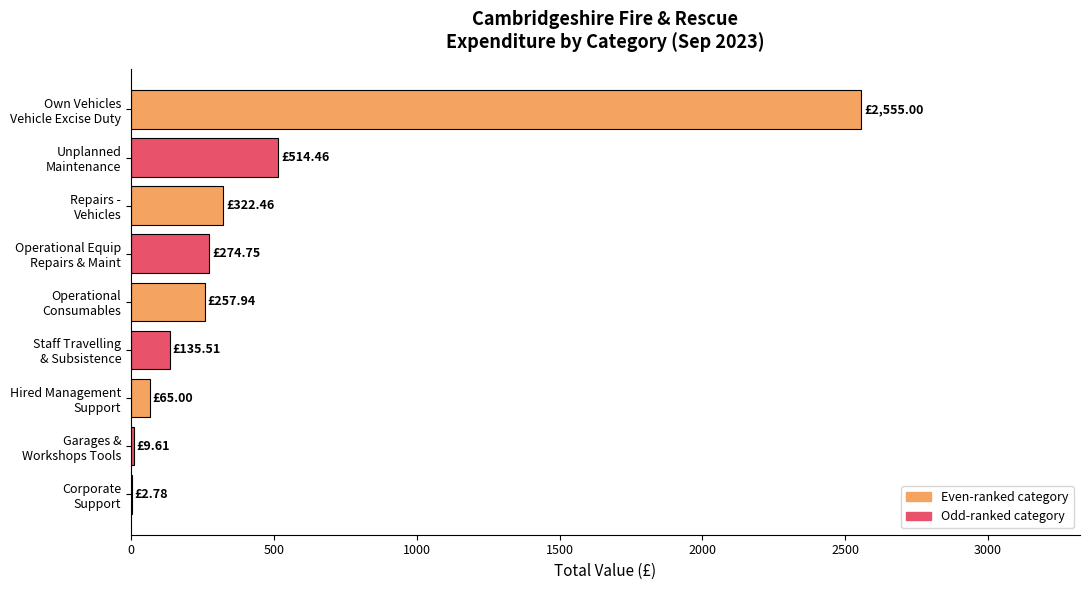

How many series are shown in this chart?

1